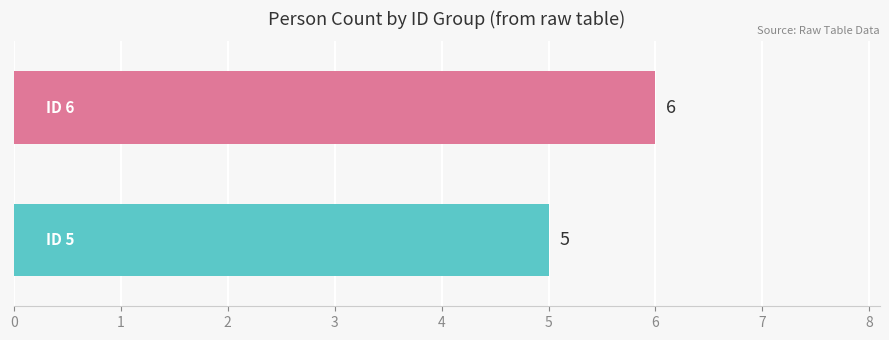

What is the maximum value shown in the chart?

6